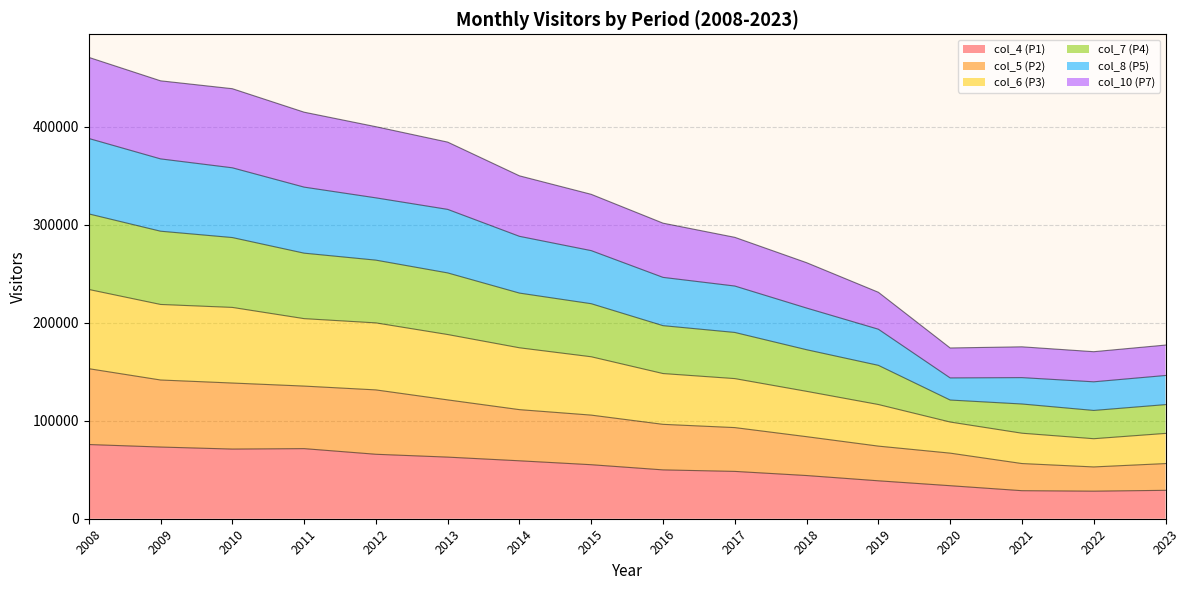

The value of col_4 (P1) at 2022 is 10274. True or false?

False